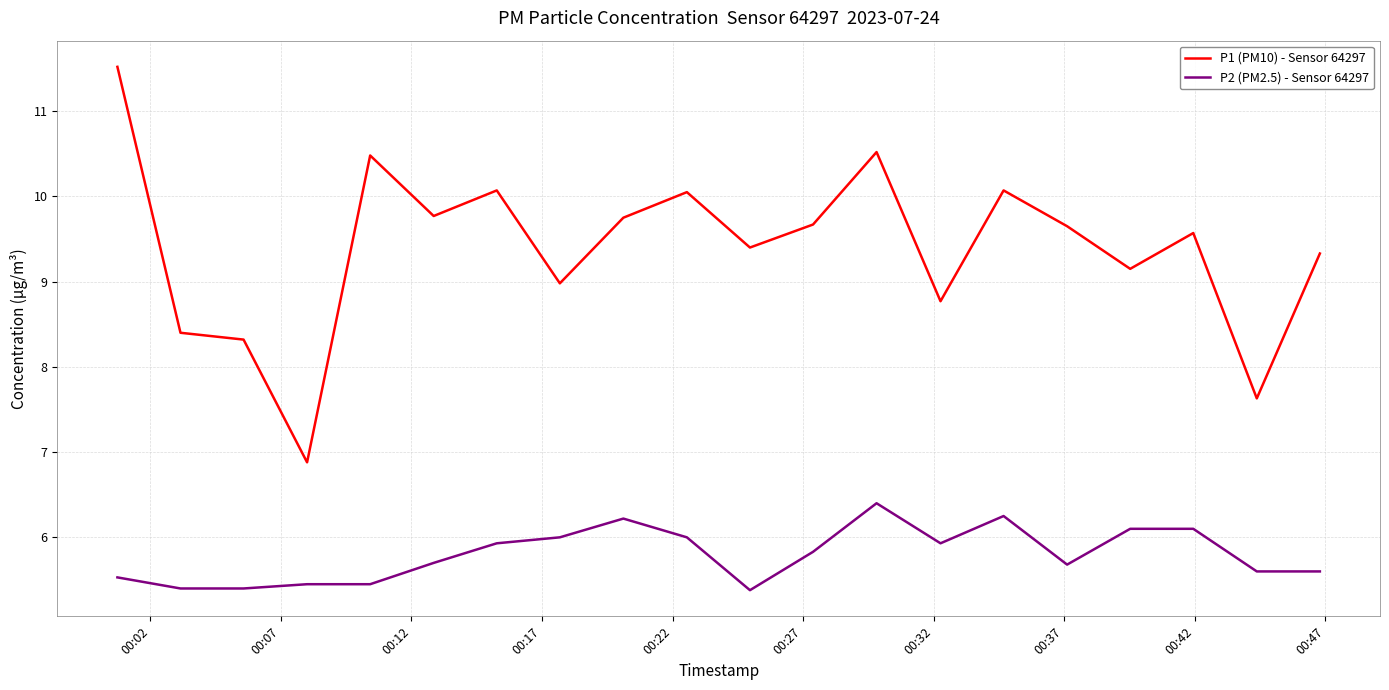

Which series has the largest total across all categories?

P1 (PM10) - Sensor 64297